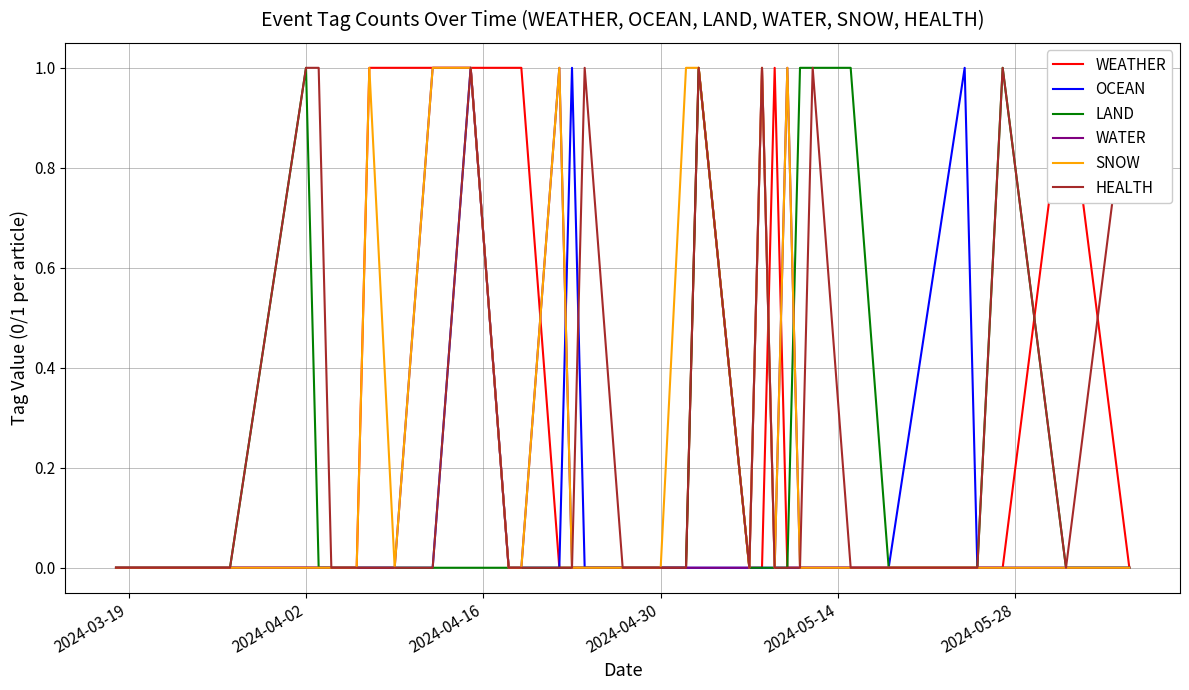

What is the difference between the maximum and minimum values in the SNOW series?

1